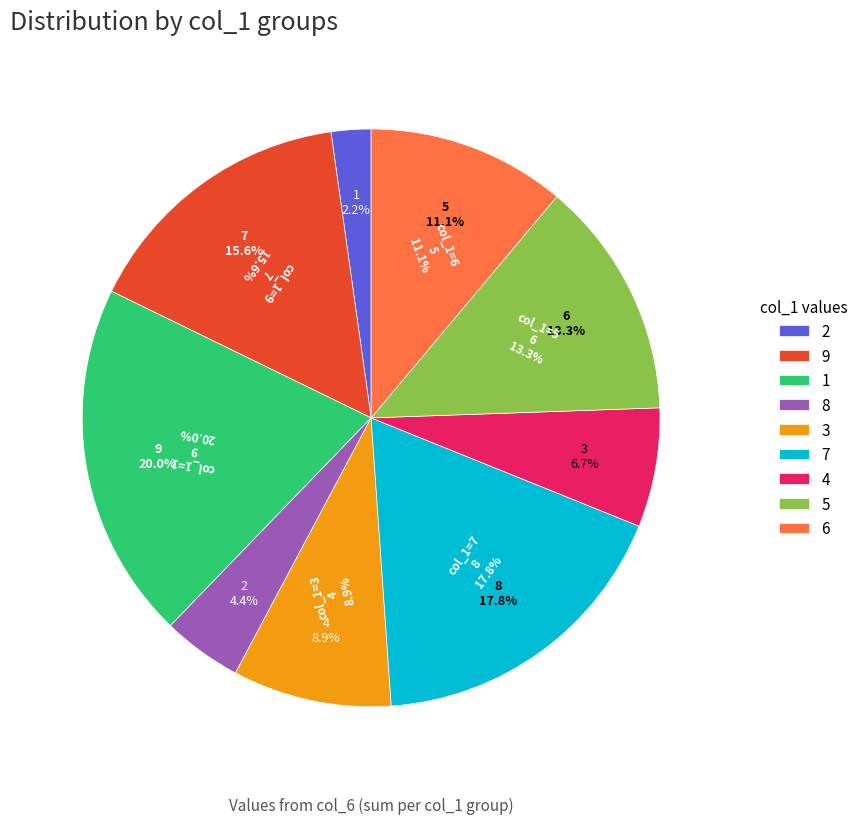

Is the sum of 6 and 2 greater than half?

No